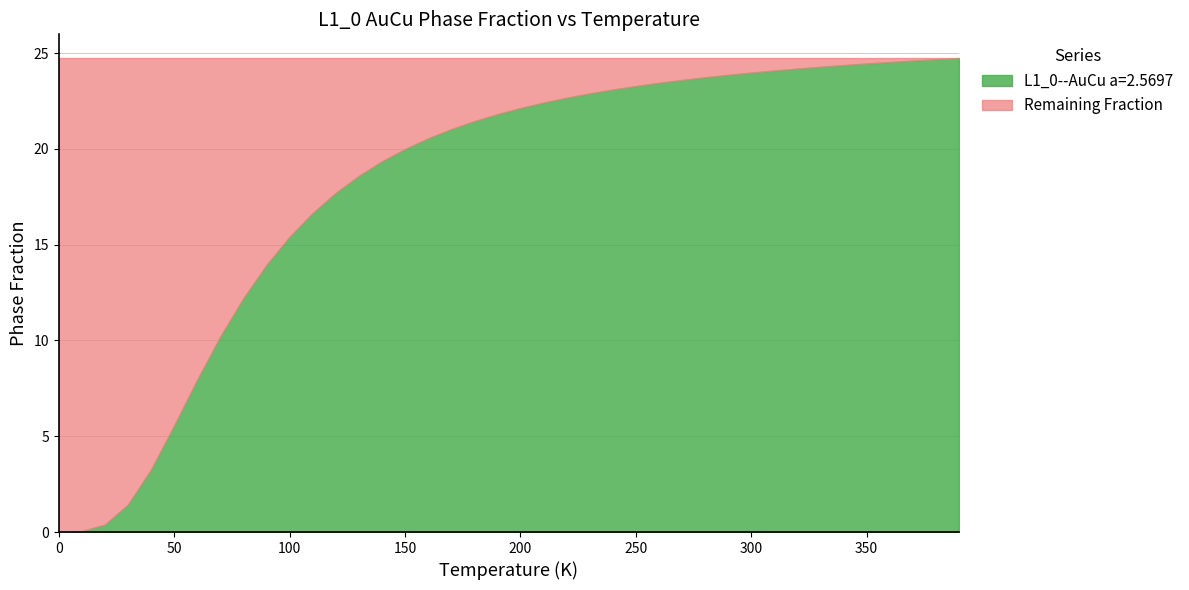

Rank the categories by value from highest to lowest.

390, 380, 370, 360, 350, 340, 330, 320, 310, 300, 290, 280, 270, 260, 250, 240, 230, 220, 210, 200, 190, 180, 170, 160, 150, 140, 130, 120, 110, 100, 90, 80, 70, 60, 50, 40, 30, 20, 10, 0